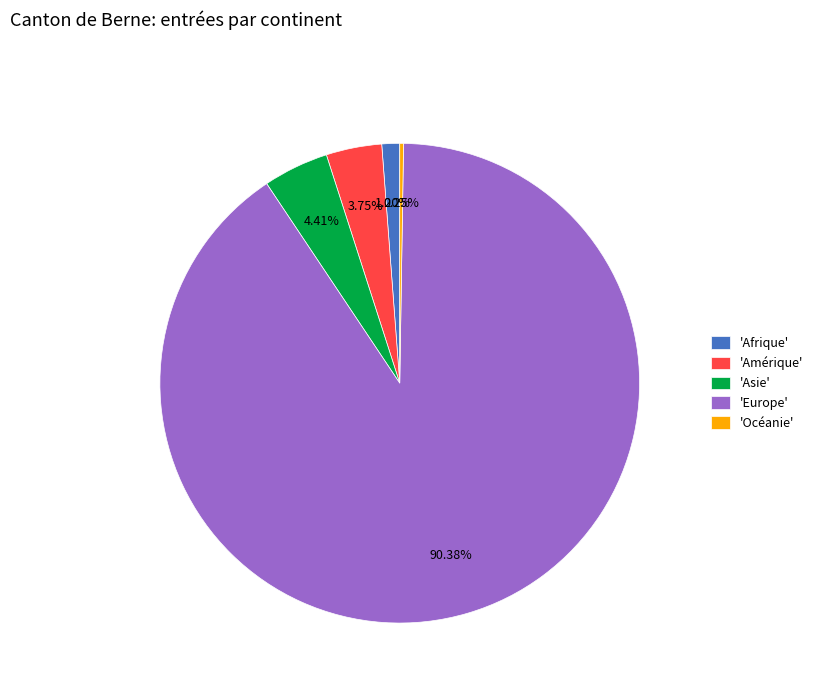

Which category accounts for the majority?

'Europe'